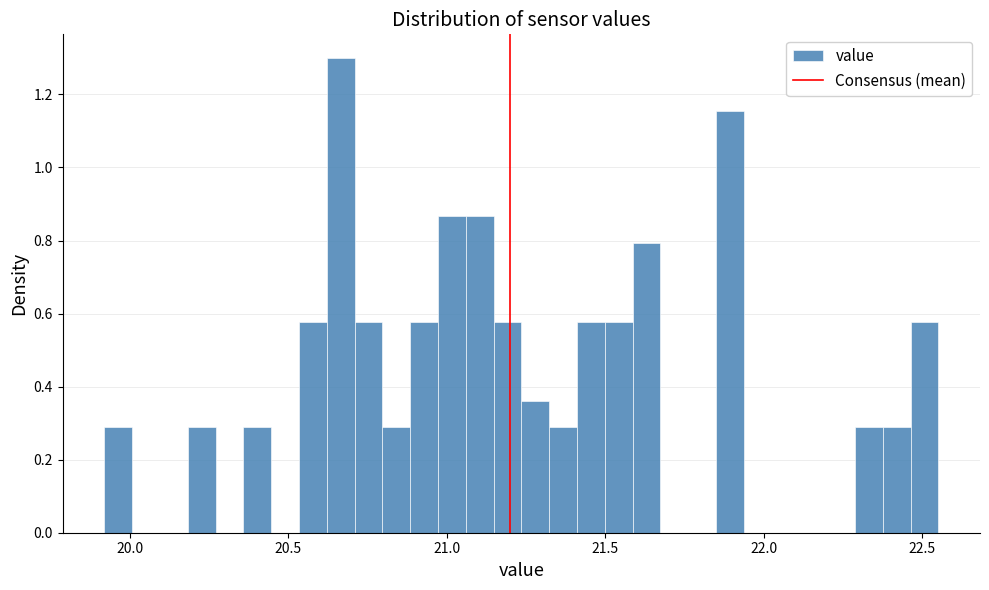

Read against the x-axis, roughly where is the centre of the tallest bar?

20.65